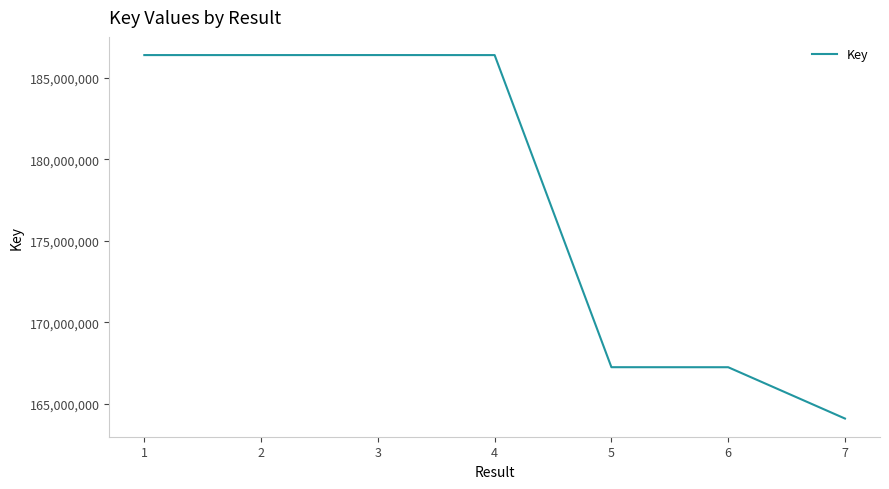

How many series are shown in this chart?

1